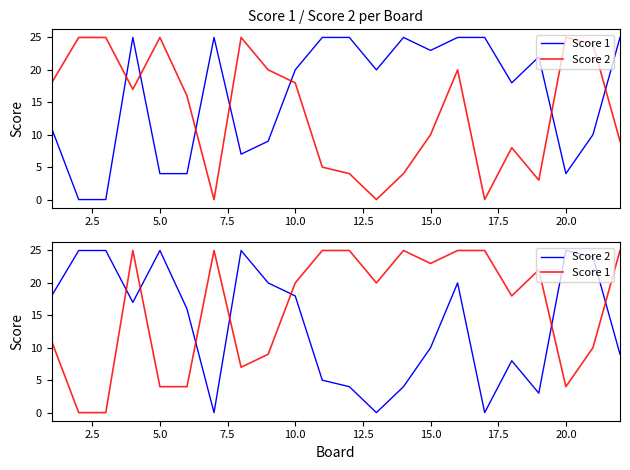

Which series has the largest total across all categories?

Score 1